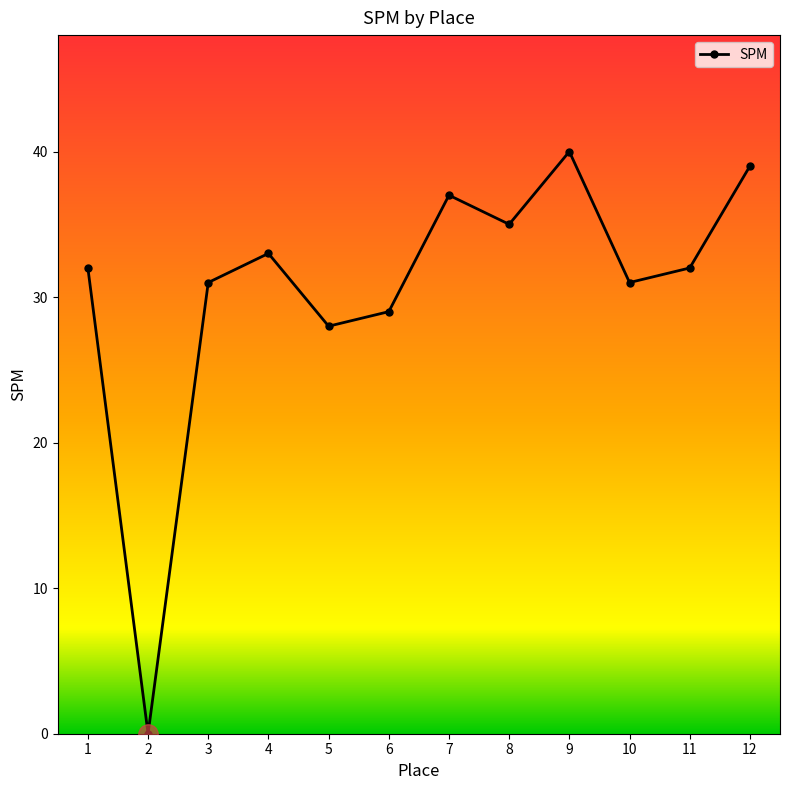

Reading left to right, transcribe all the data shown in this chart.

32	0	31	33	28	29	37	35	40	31	32	39